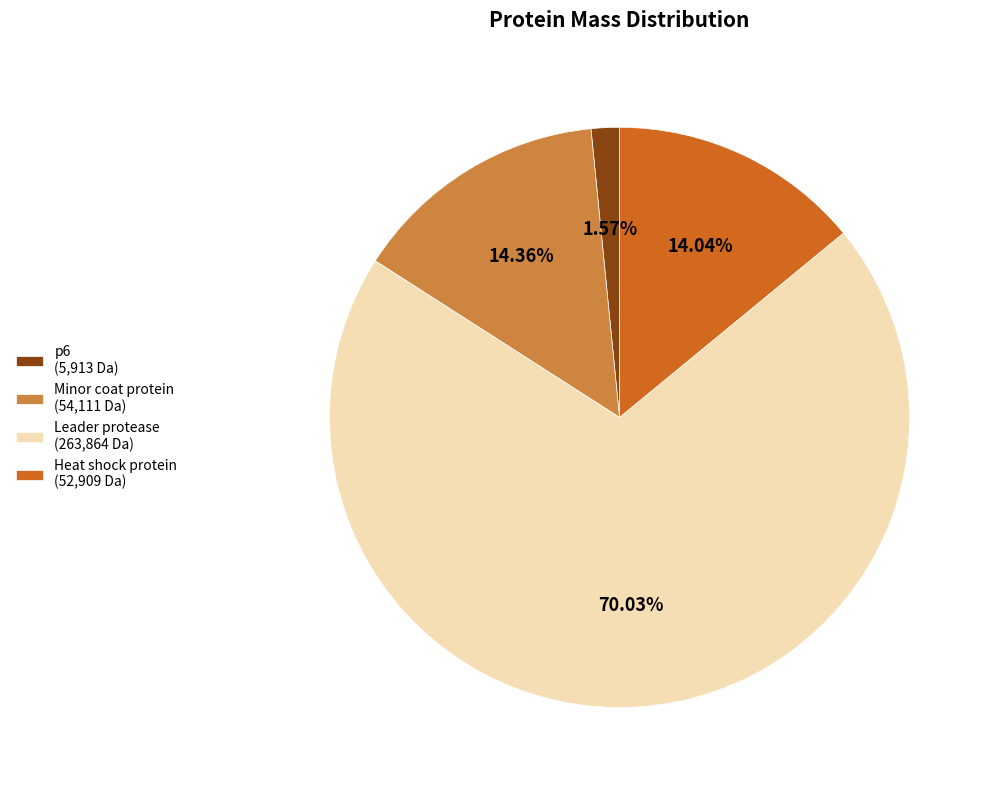

Do p6 (5,913 Da) and Heat shock protein (52,909 Da) together represent more than half of the pie?

No